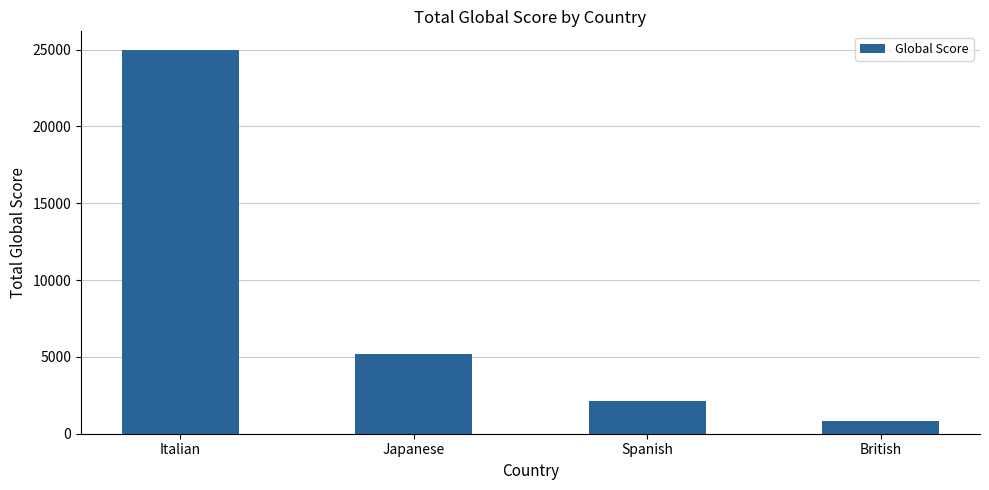

Which has a higher value, Spanish or Japanese?

Japanese